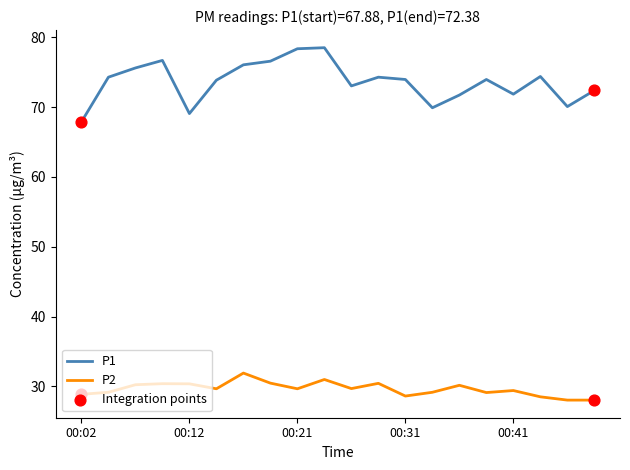

Which series has the widest spread of values?

P1